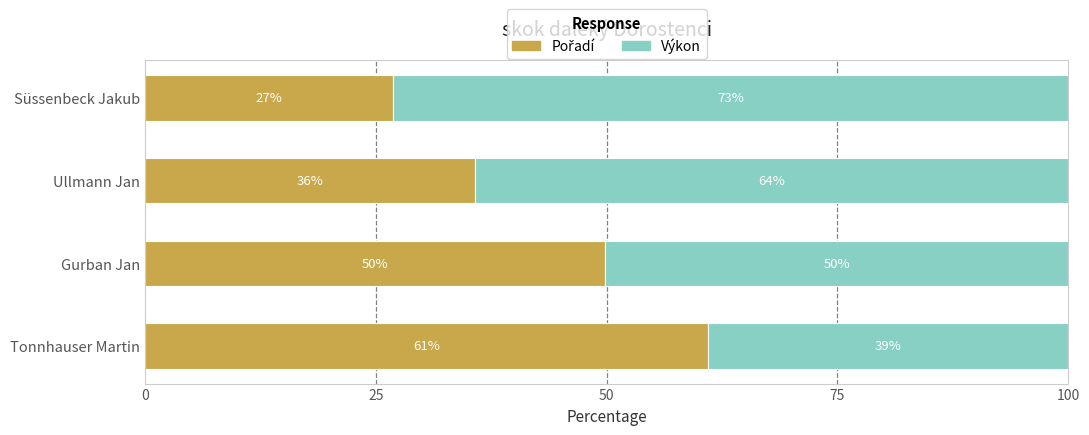

What is the total value across all series at Süssenbeck Jakub?

100.0